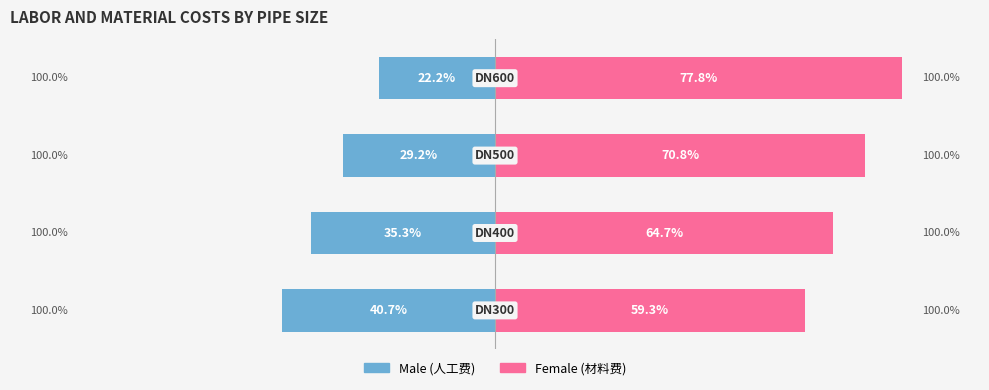

List the series in order of their peak value, lowest first.

Male, Female